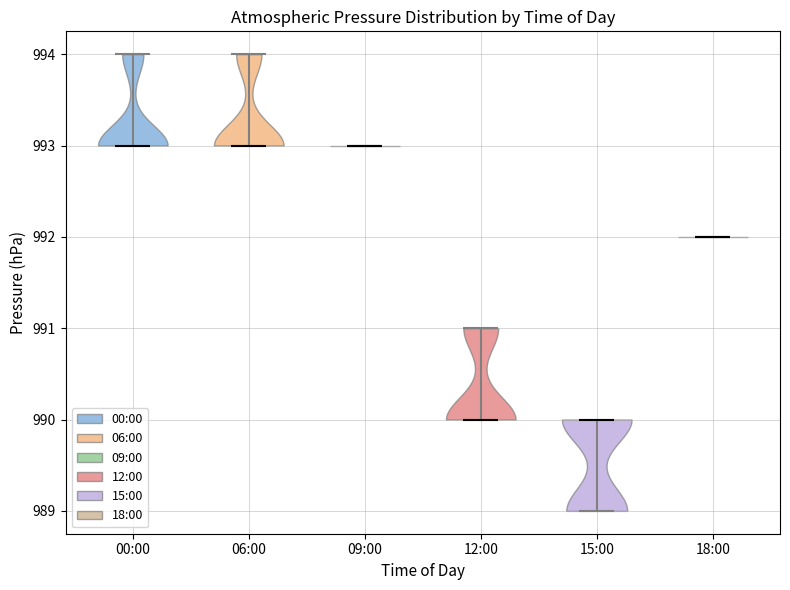

Reading left to right, read every violin against the y-axis: where its median line is, and the lowest and highest points it reaches. The values are not printed on the chart, so give them approximately, as read against the axis.

00:00: median line 993, lowest point 993, highest point 994
06:00: median line 993, lowest point 993, highest point 994
09:00: median line 993, lowest point 993, highest point 993
12:00: median line 990, lowest point 990, highest point 991
15:00: median line 990, lowest point 989, highest point 990
18:00: median line 992, lowest point 992, highest point 992